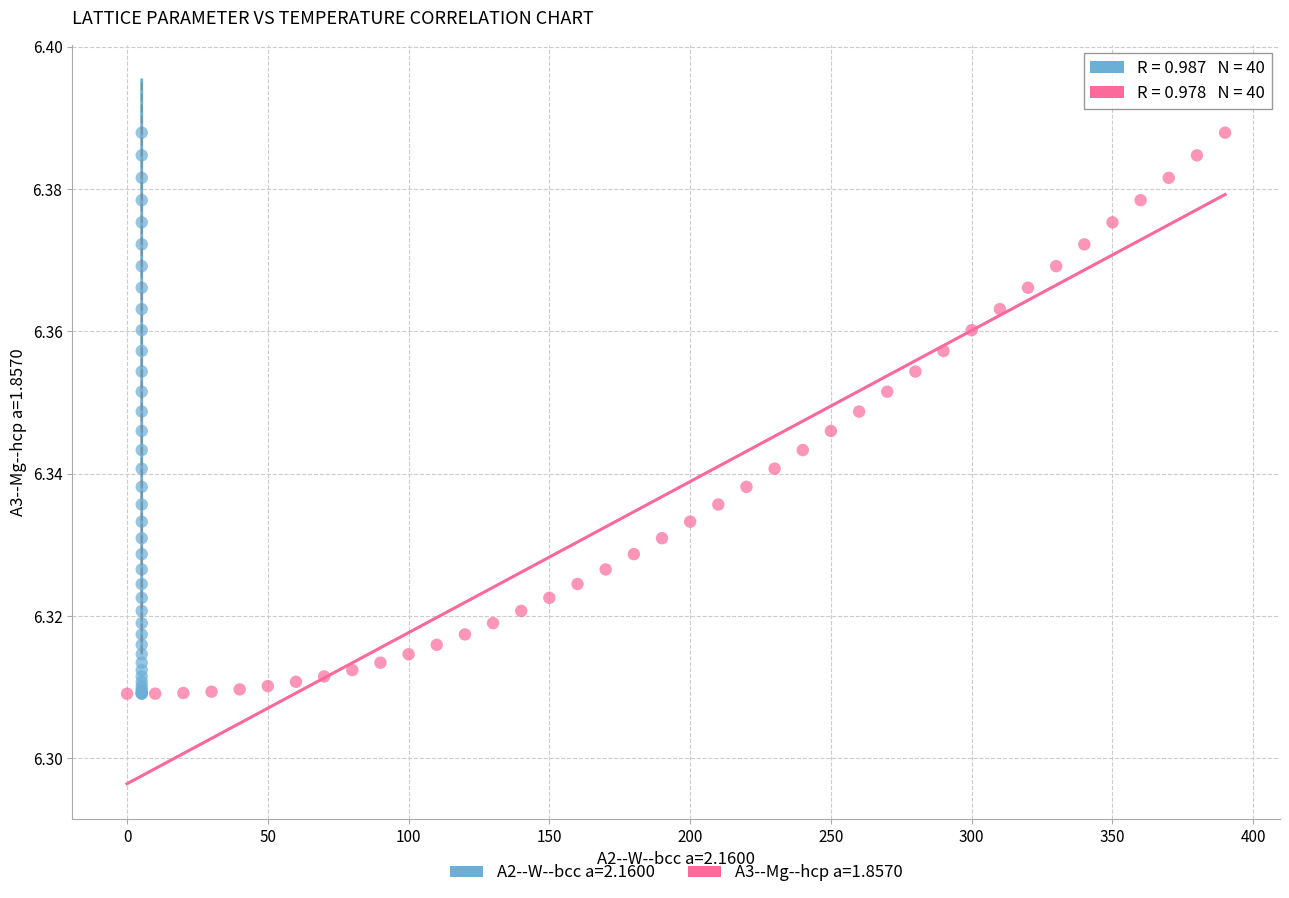

What are all the series names shown in the legend?

A2--W--bcc a=2.1600, A3--Mg--hcp a=1.8570